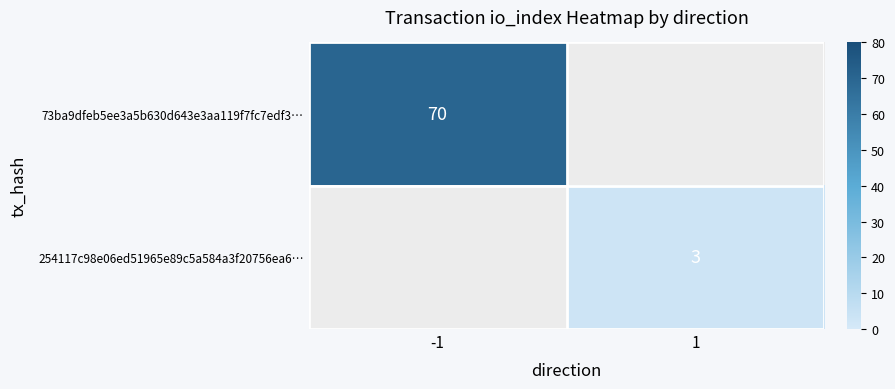

The value of 73ba9dfeb5ee3a5b630d643e3aa119f7fc7edf3… at -1 is 70. True or false?

True